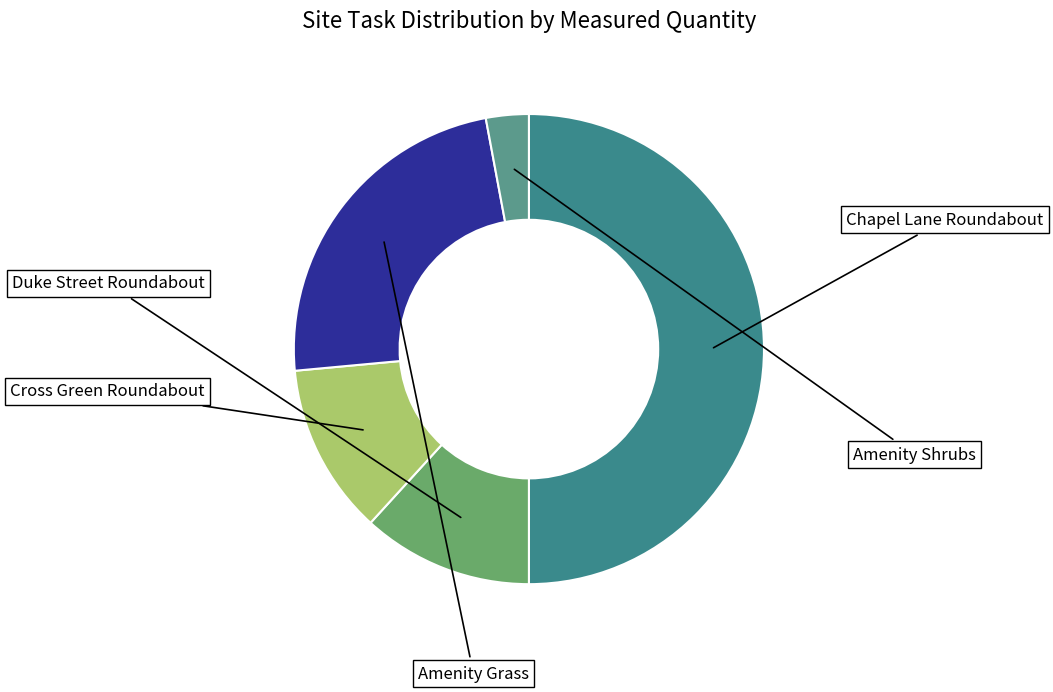

What is the change in value from Chapel Lane Roundabout to Amenity Grass?

-18